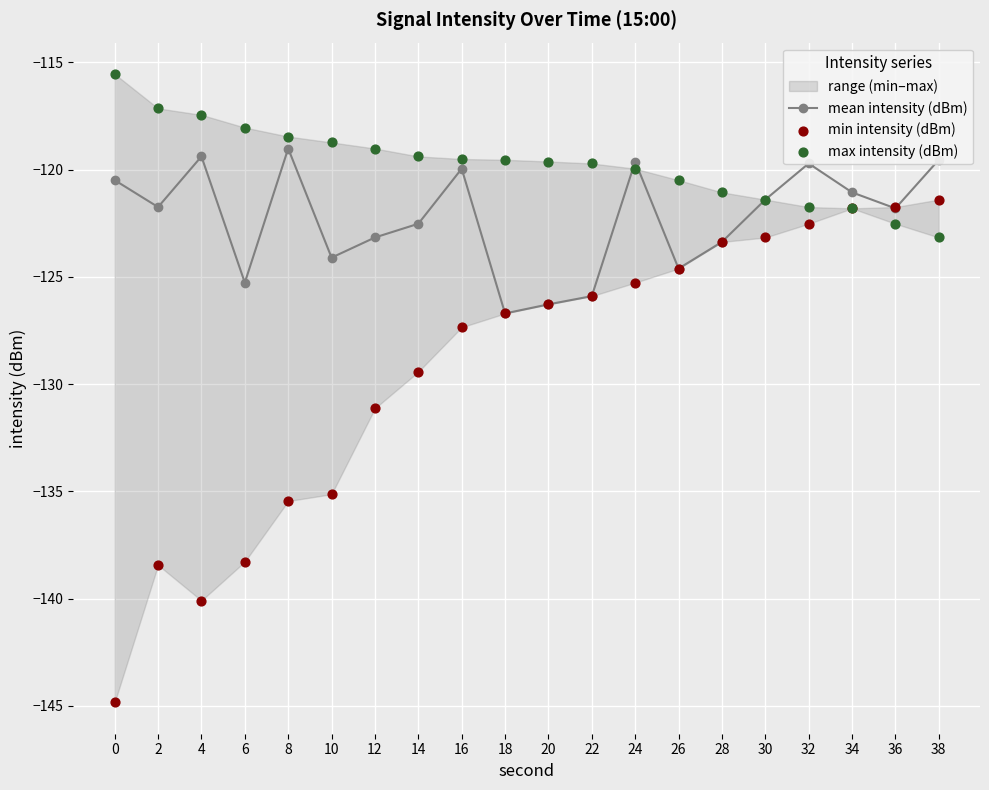

Which series has the largest Y range (max minus min)?

min intensity (dBm)